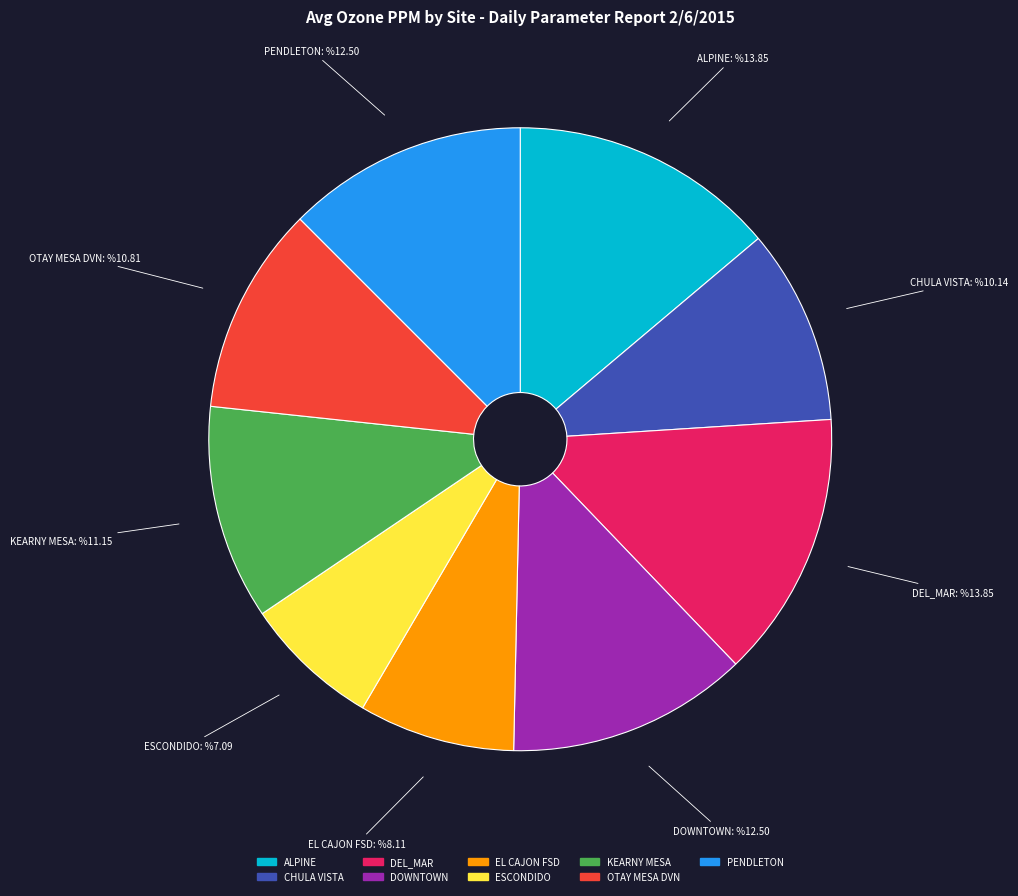

Which has a higher value, ESCONDIDO or KEARNY MESA?

KEARNY MESA